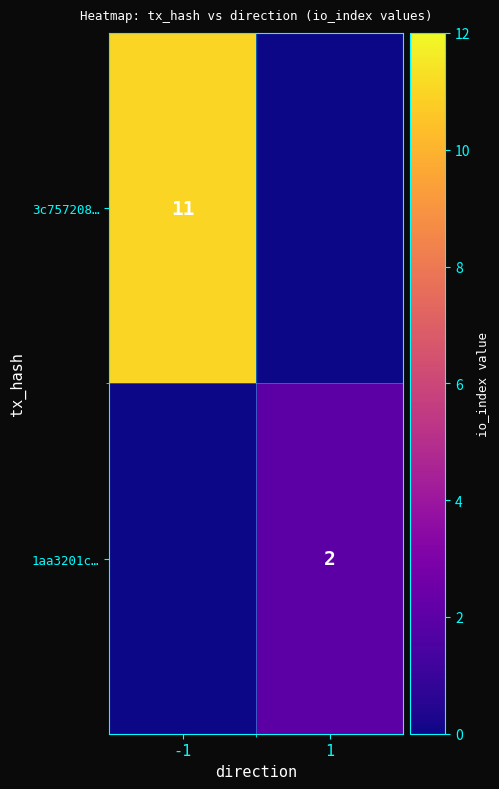

True or false: 1aa3201c… has a value of 4 at 1.

False